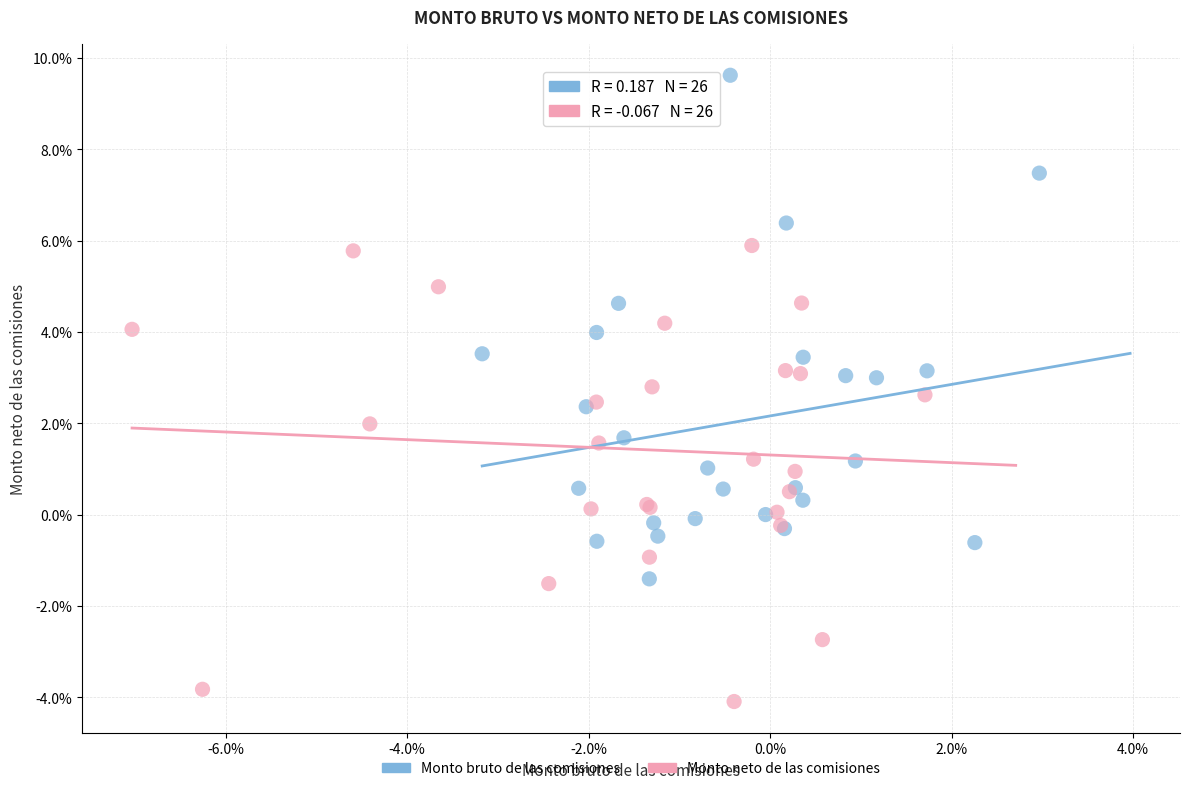

What are all the series names shown in the legend?

Monto bruto de las comisiones, Monto neto de las comisiones